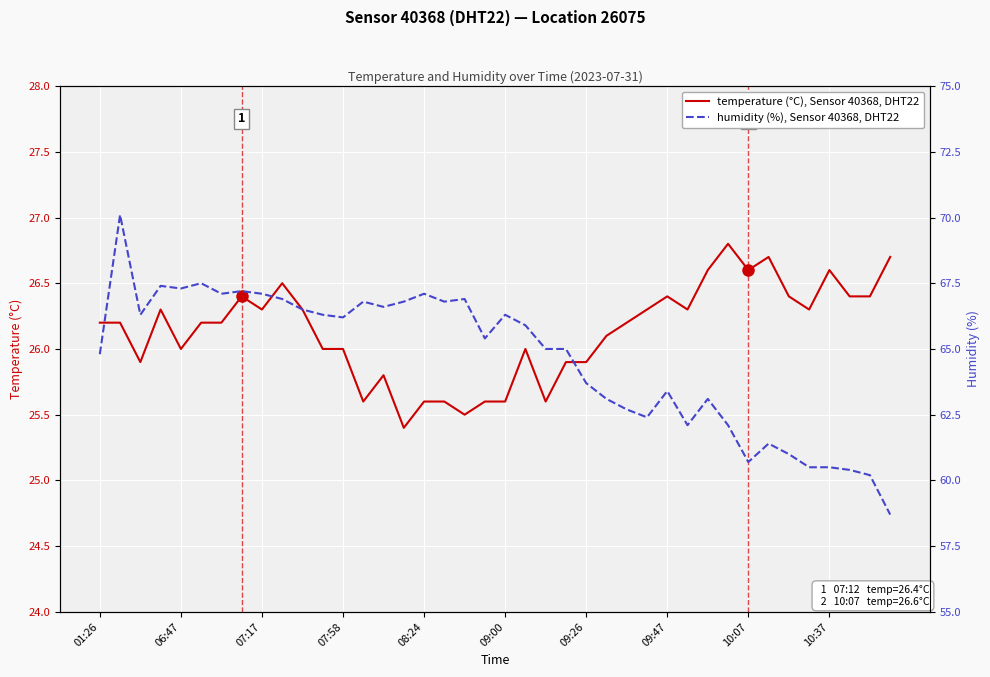

At which label does humidity (%) first exceed 65?

06:47